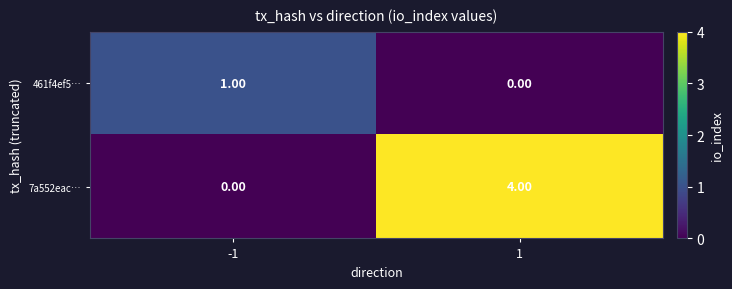

Between -1 and 1, which series saw the biggest shift?

7a552eac…